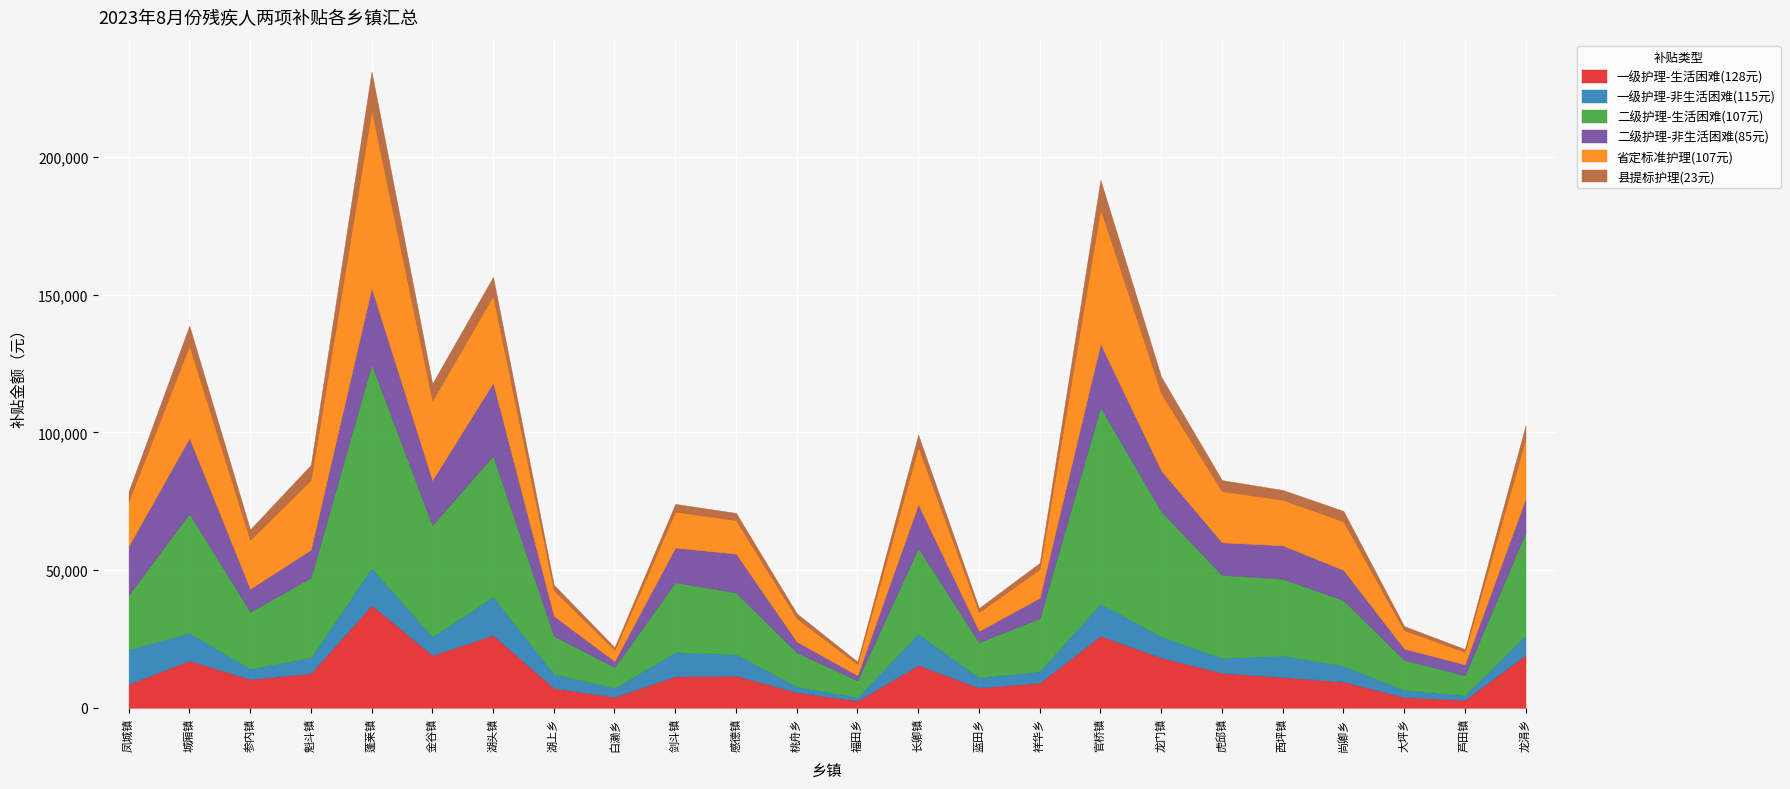

Rank the series at 感德镇 from highest to lowest value.

二级护理-生活困难(107元), 二级护理-非生活困难(85元), 省定标准护理(107元), 一级护理-生活困难(128元), 一级护理-非生活困难(115元), 县提标护理(23元)